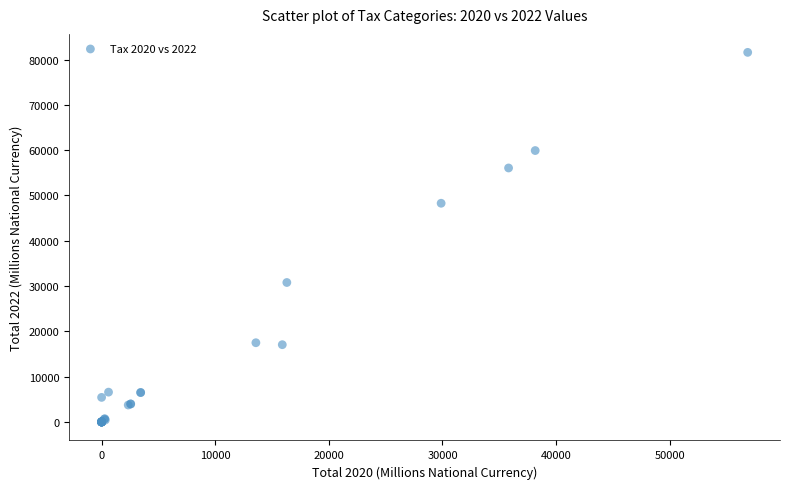

What Y value in the scatter plot is closest to 40790?

48277.7